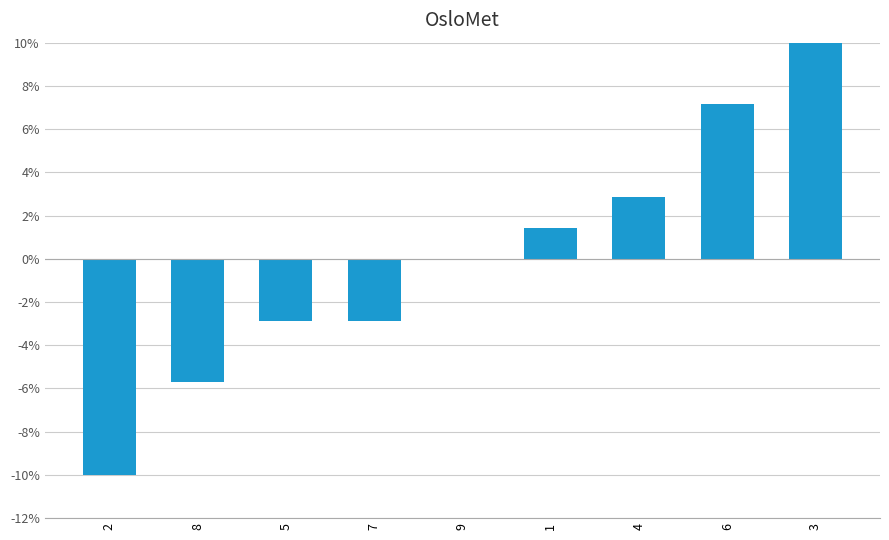

Which category has the highest value across all series?

3